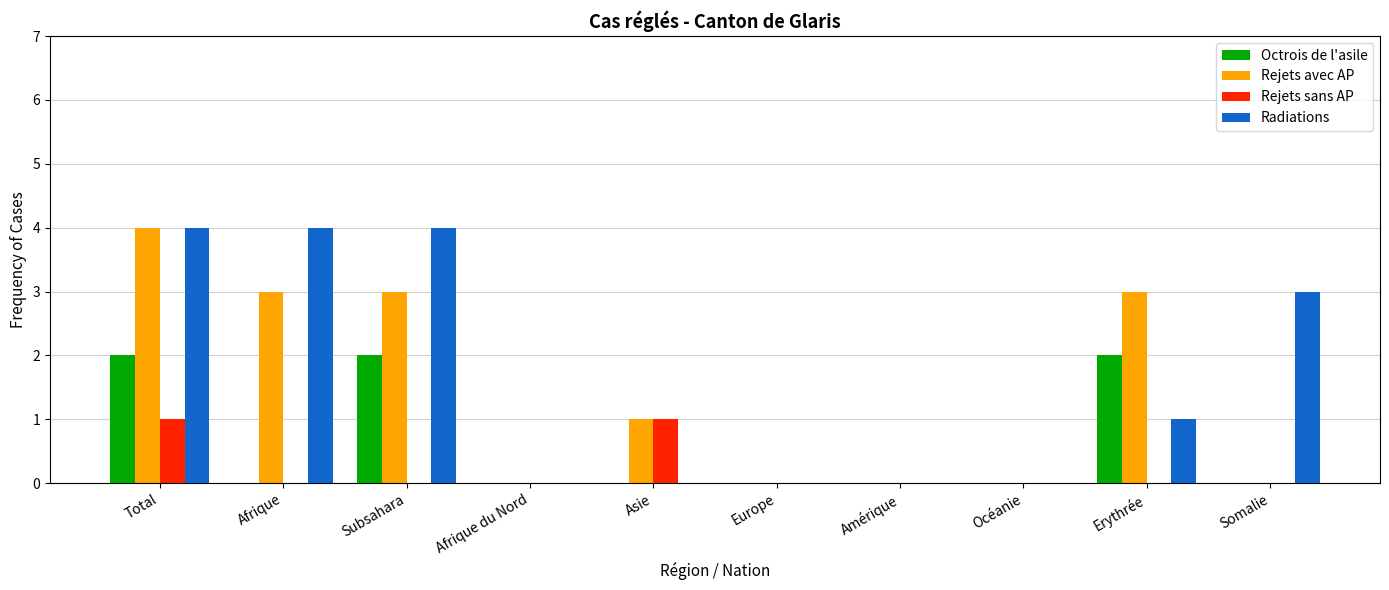

At which category is the sum across all series the highest?

Total